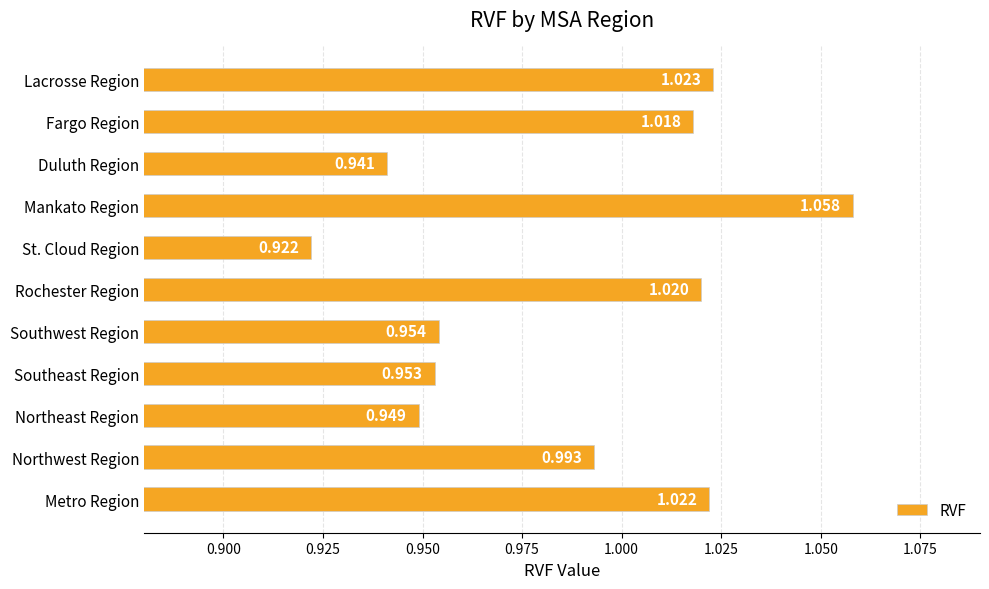

Rank the categories by value from highest to lowest.

Mankato Region, Lacrosse Region, Metro Region, Rochester Region, Fargo Region, Northwest Region, Southwest Region, Southeast Region, Northeast Region, Duluth Region, St. Cloud Region